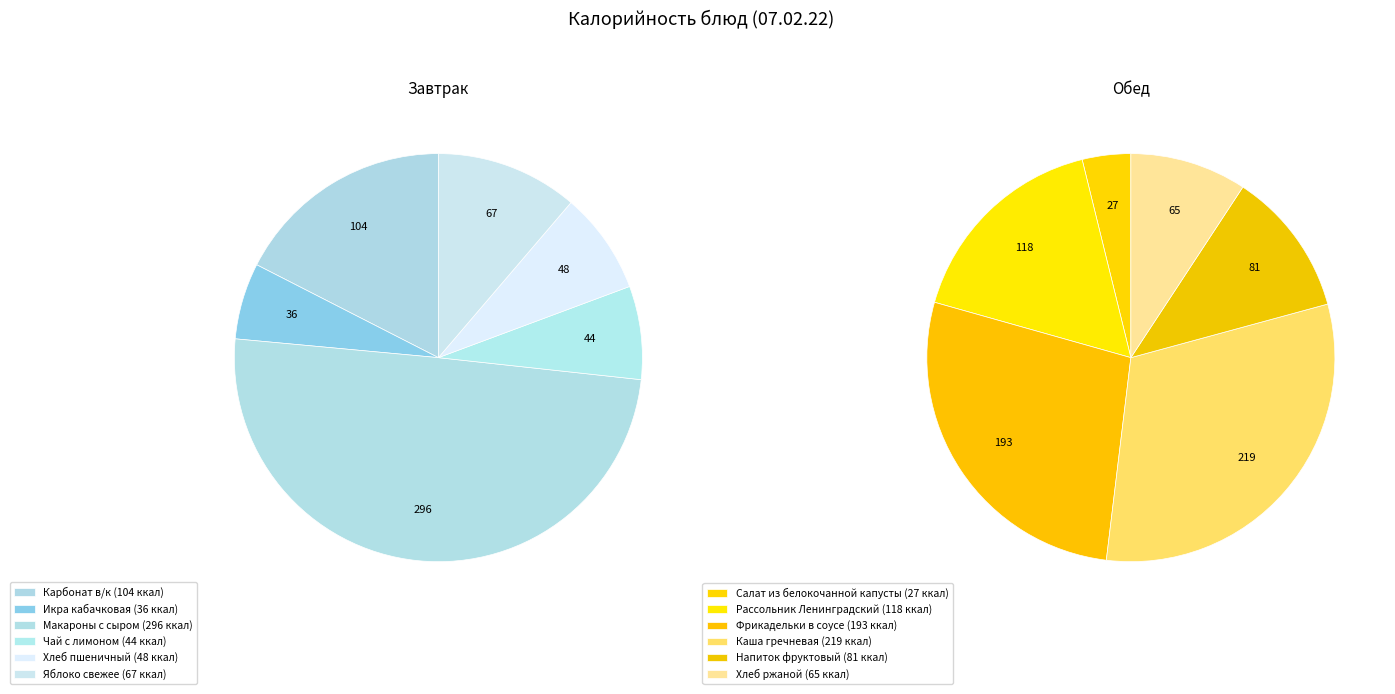

Is Фрикадельки в соусе the majority of the pie?

No